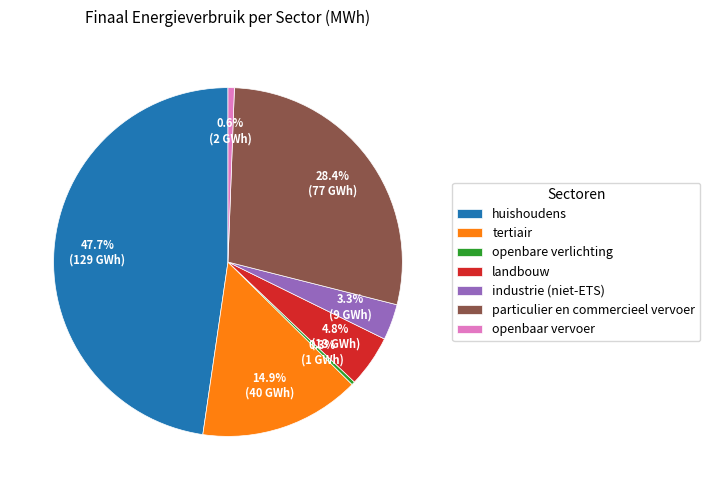

Which slice is the largest?

huishoudens